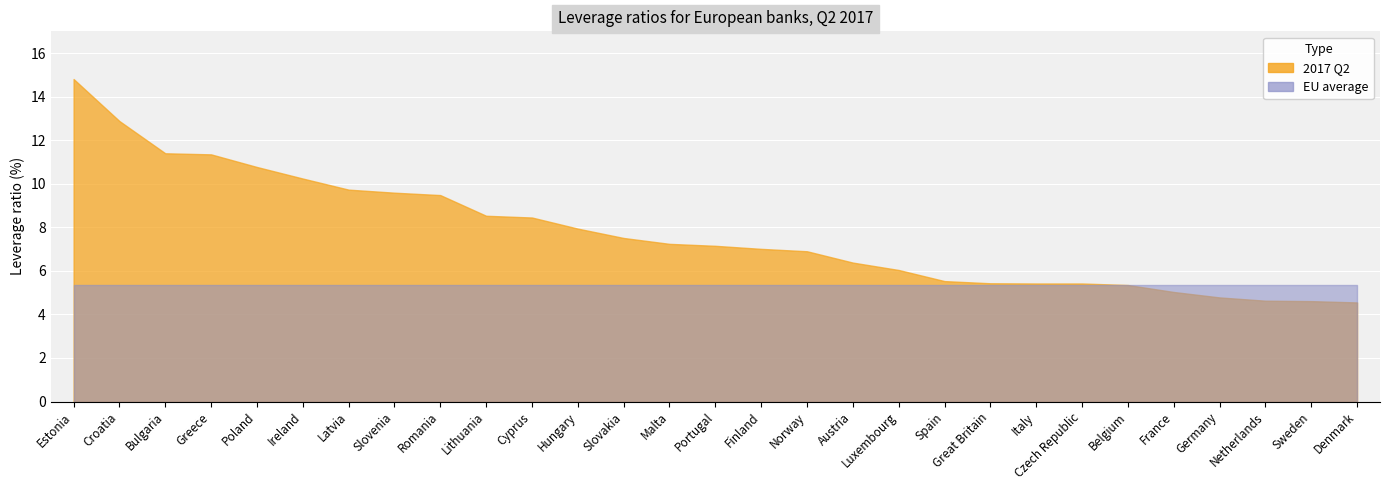

Which series has the largest range (max minus min)?

2017 Q2